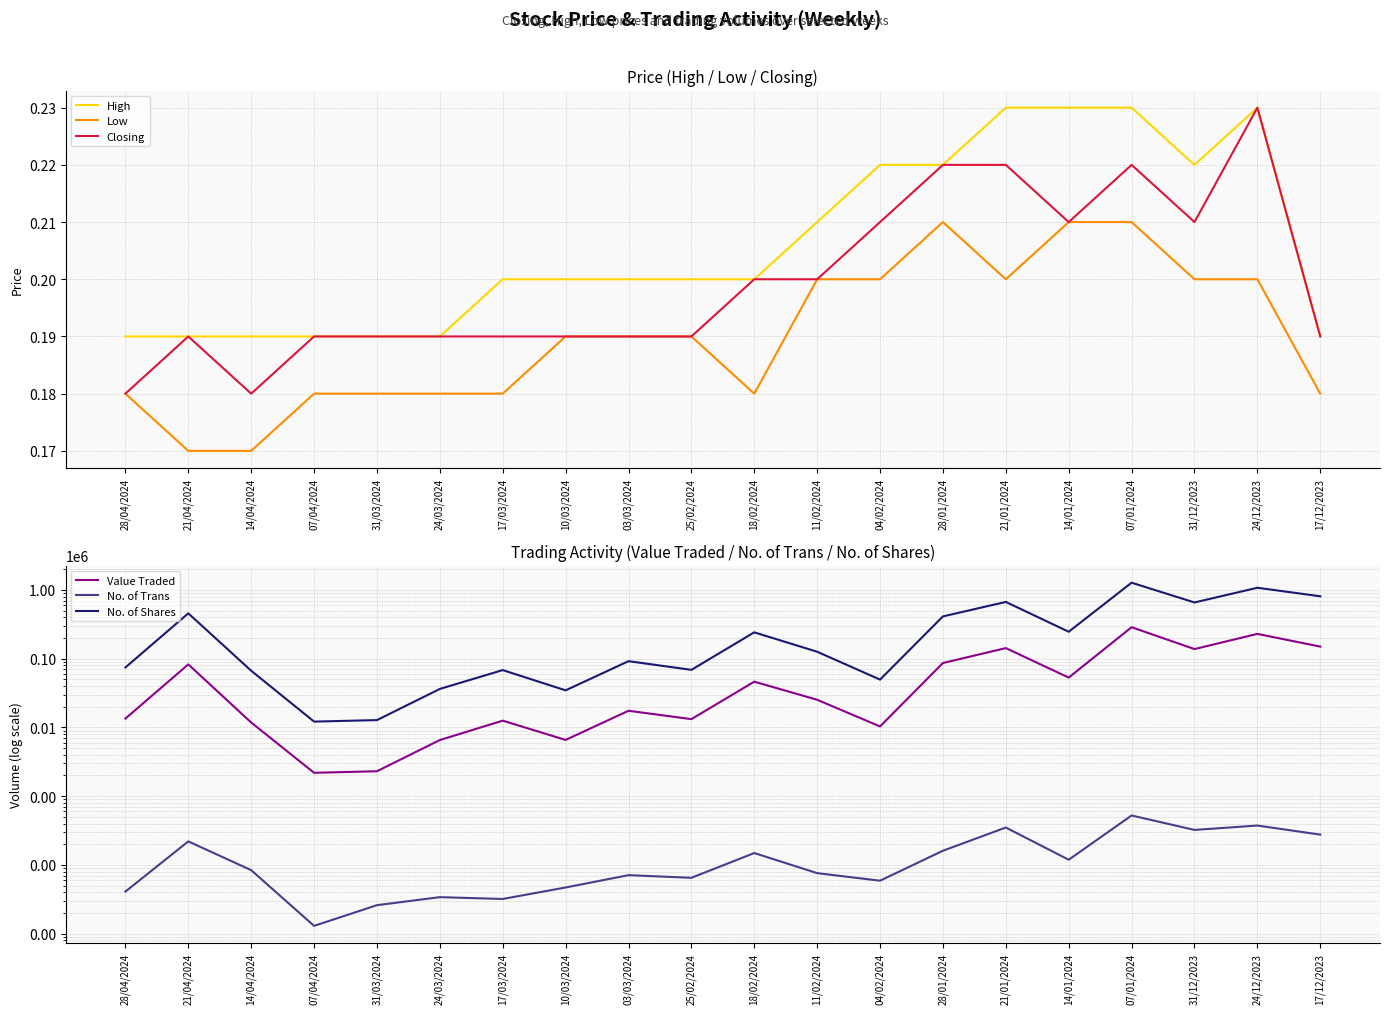

What is the minimum value for Low?

0.2